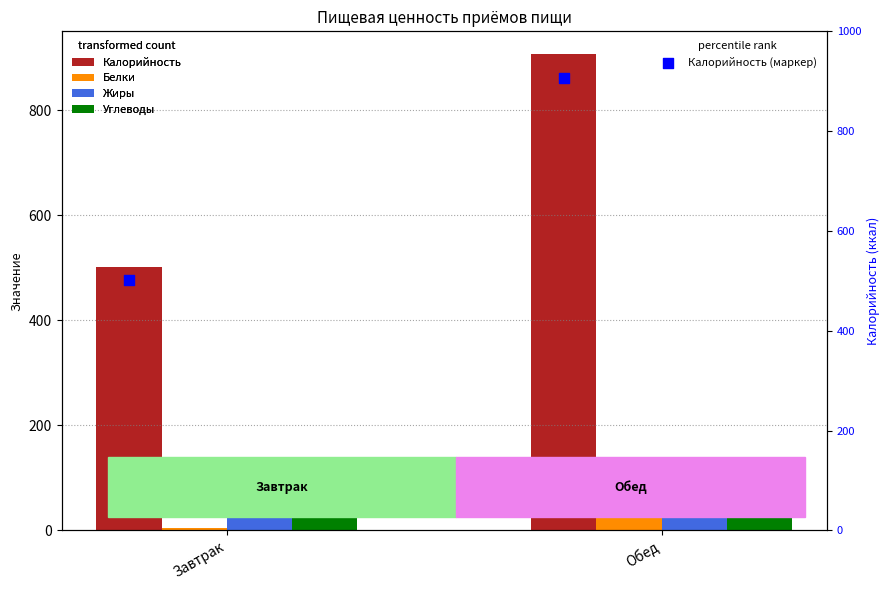

Is the value of Углеводы at Завтрак greater than the value of Калорийность (маркер) at Завтрак?

No